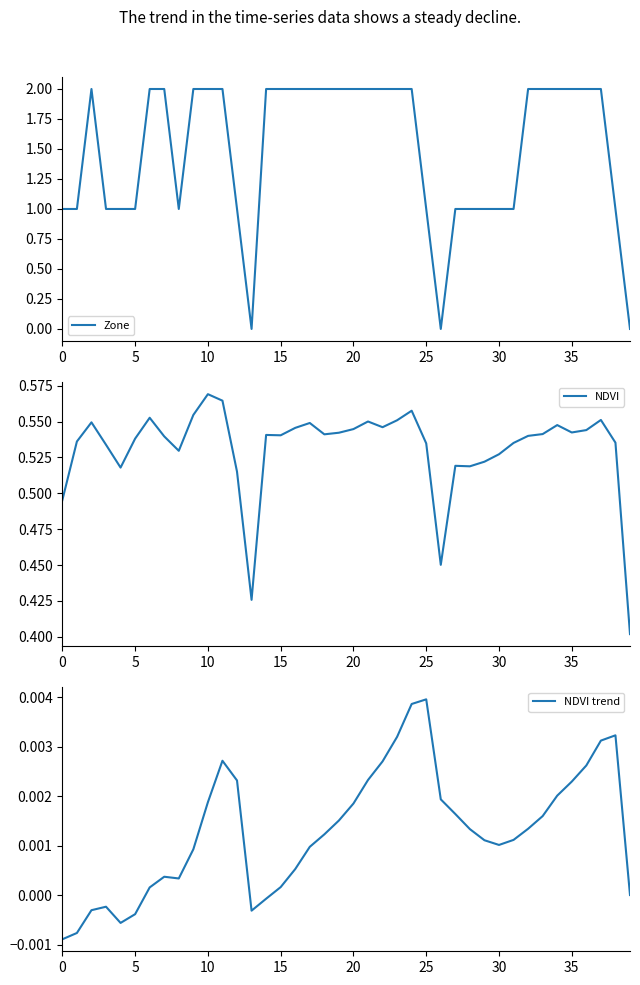

What is the average value of the Zone series?

1.5